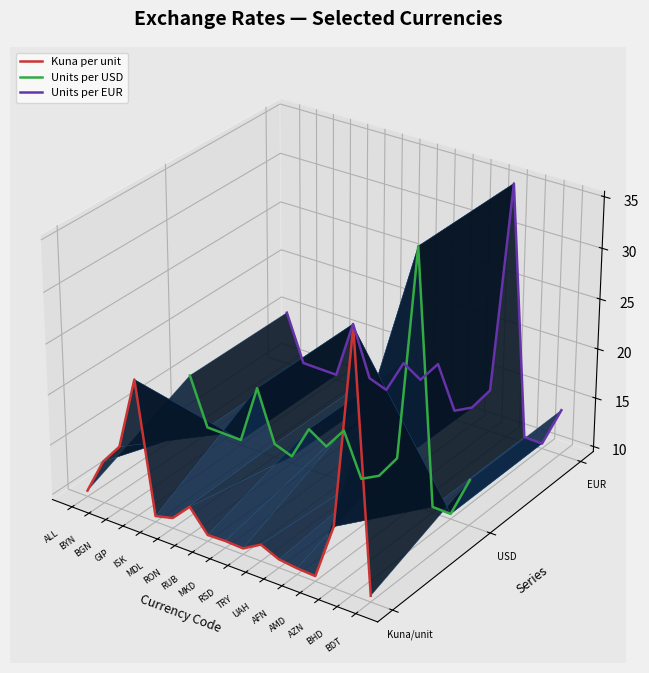

What position from the right is MDL?

12